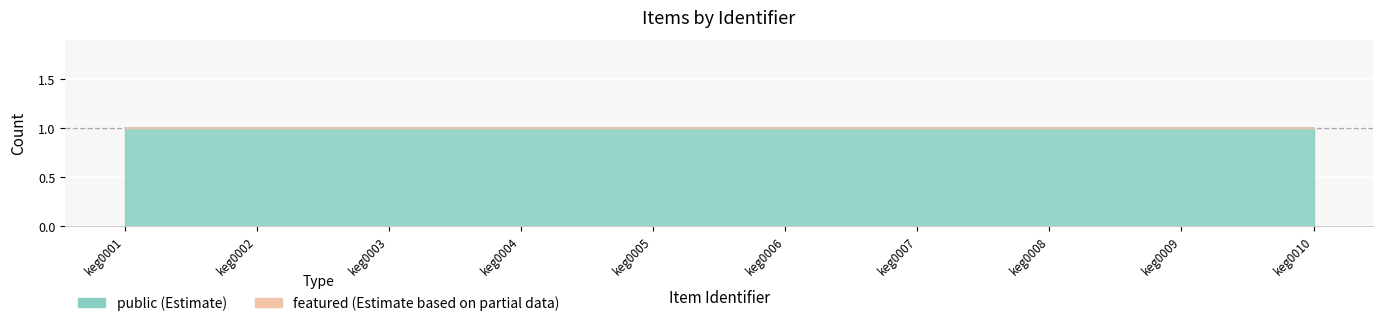

The value of public at keg0008 is 1. True or false?

True